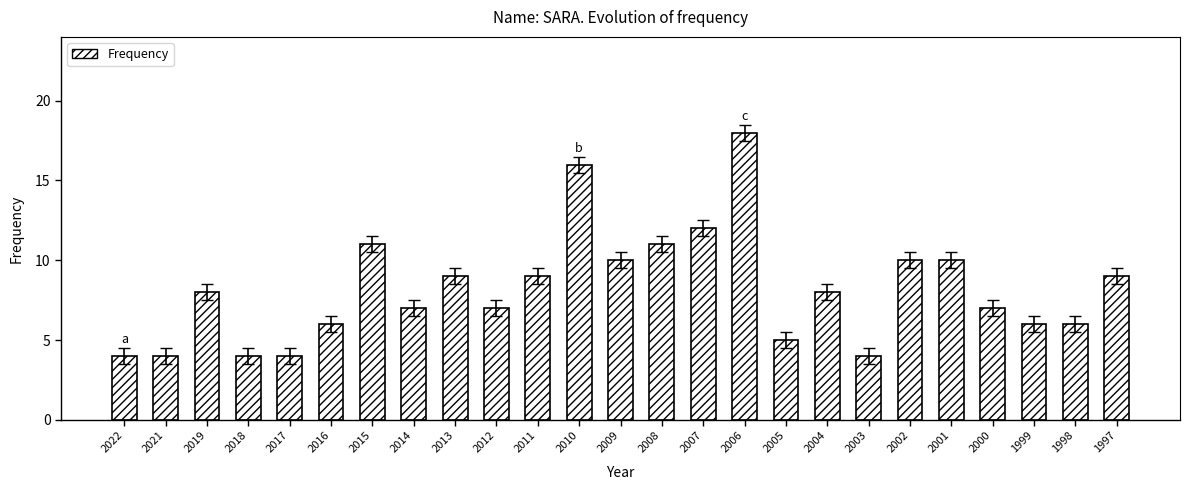

What is the value of the 4th bar from the left?

4